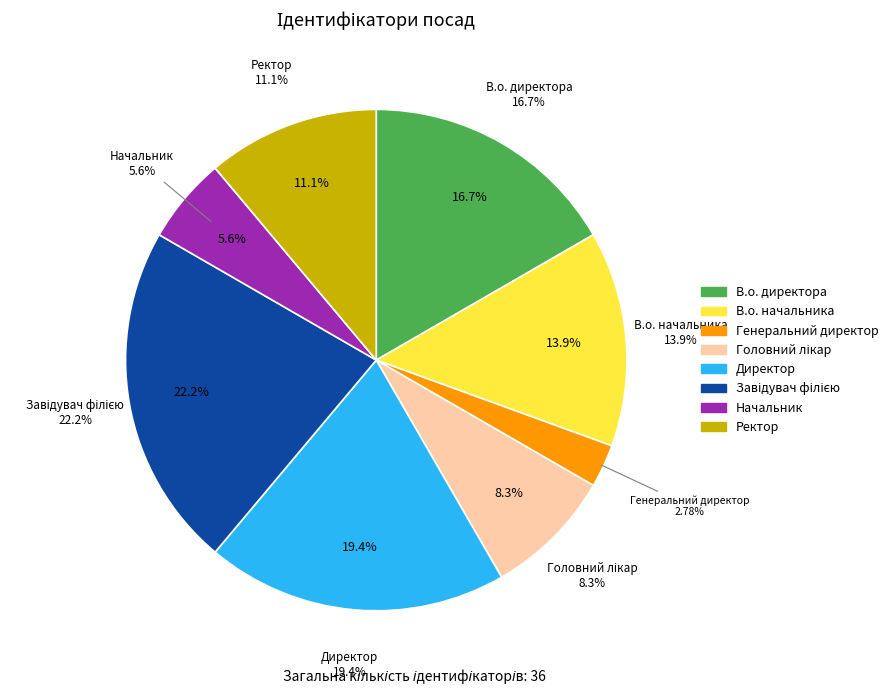

To the nearest percent, what percentage of the pie is Завідувач філією?

22%